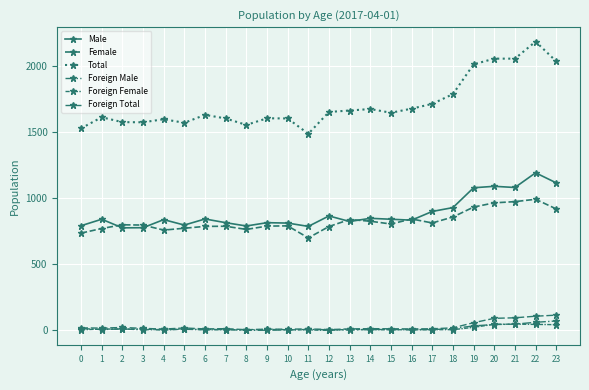

What is the difference between the highest and lowest values at 5?

1562